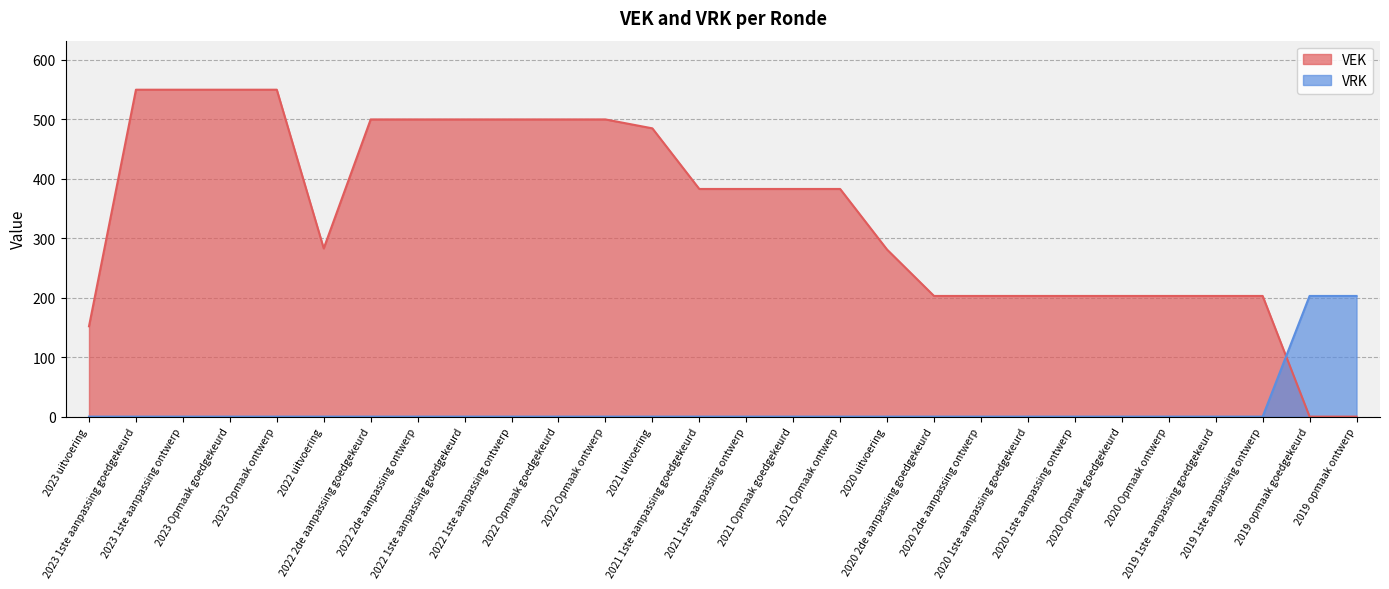

What position from the right is 2019 opmaak ontwerp?

1